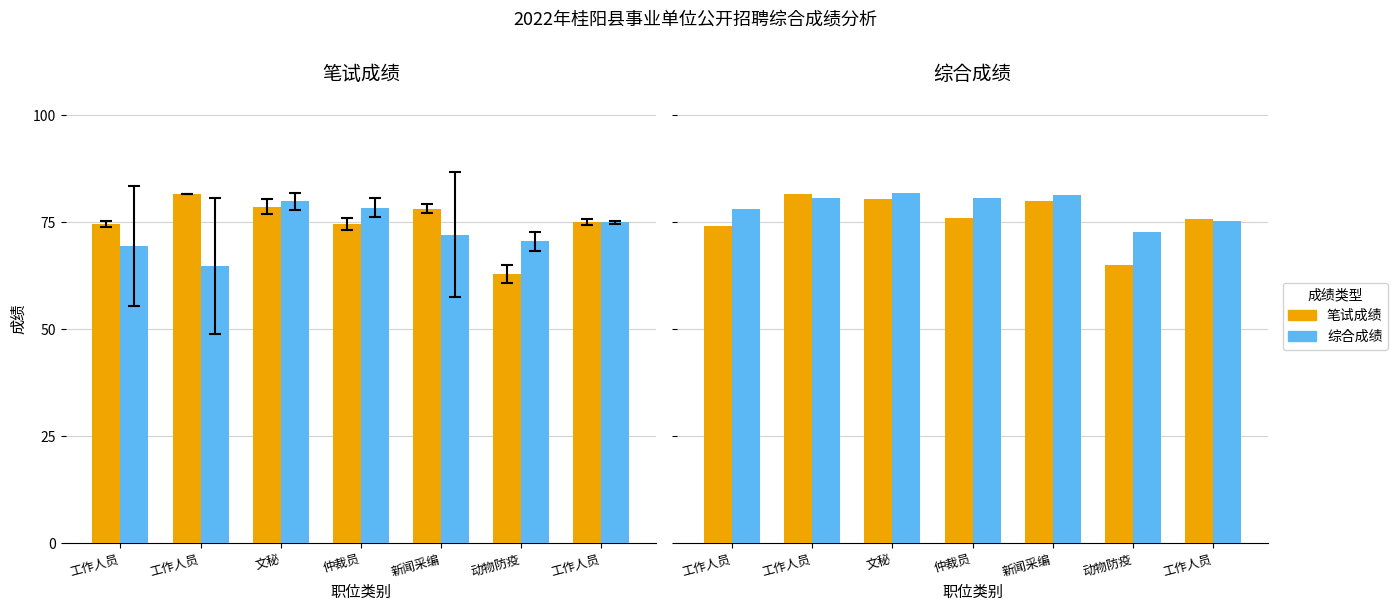

Reading right to left, transcribe all the data shown in this chart.

笔试成绩: 75.8	65.1	79.9	76.0	80.4	81.7	74.2
综合成绩: 75.2	72.7	81.4	80.6	81.9	80.7	78.1